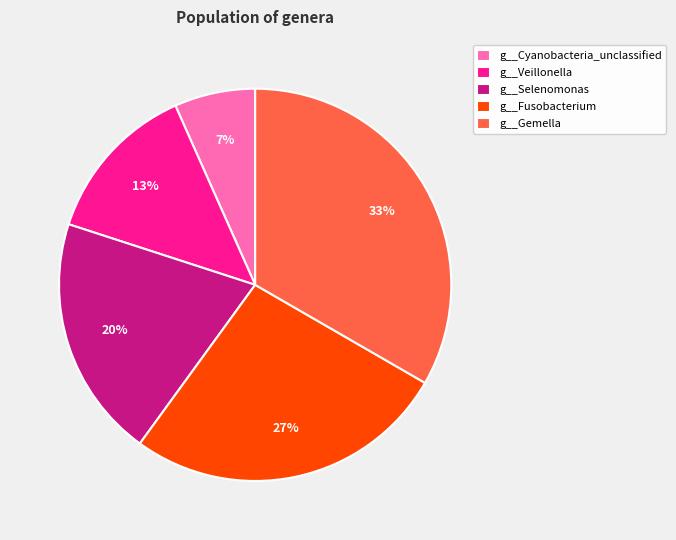

Count the number of slices in the pie.

5